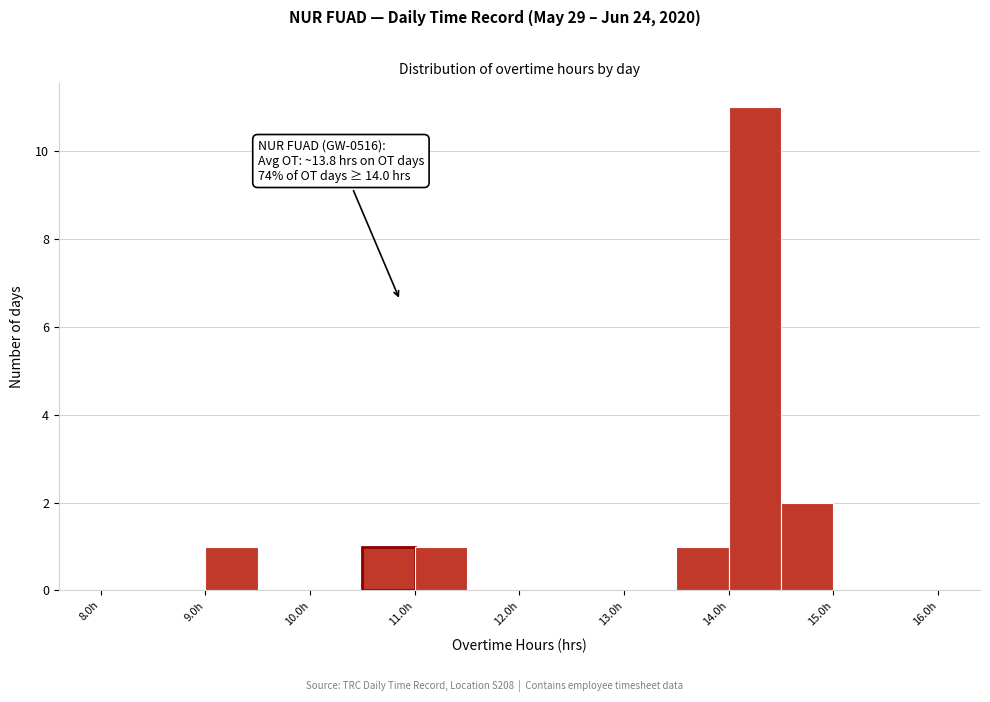

Over which range of the x-axis is the bar tallest?

14.0 to 14.5